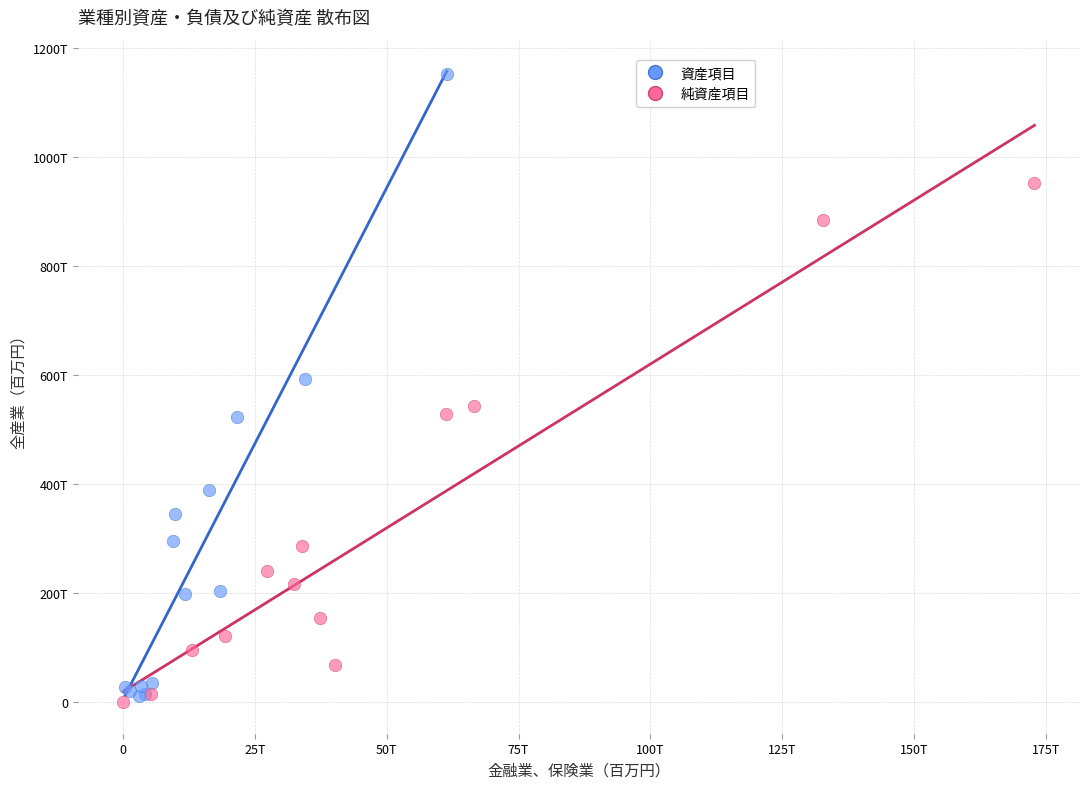

What are all the series names shown in the legend?

資産項目, 純資産項目